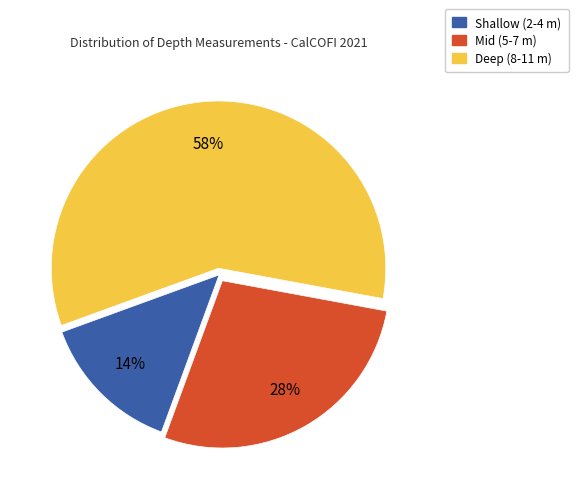

To the nearest percent, what is the average slice percentage?

33%